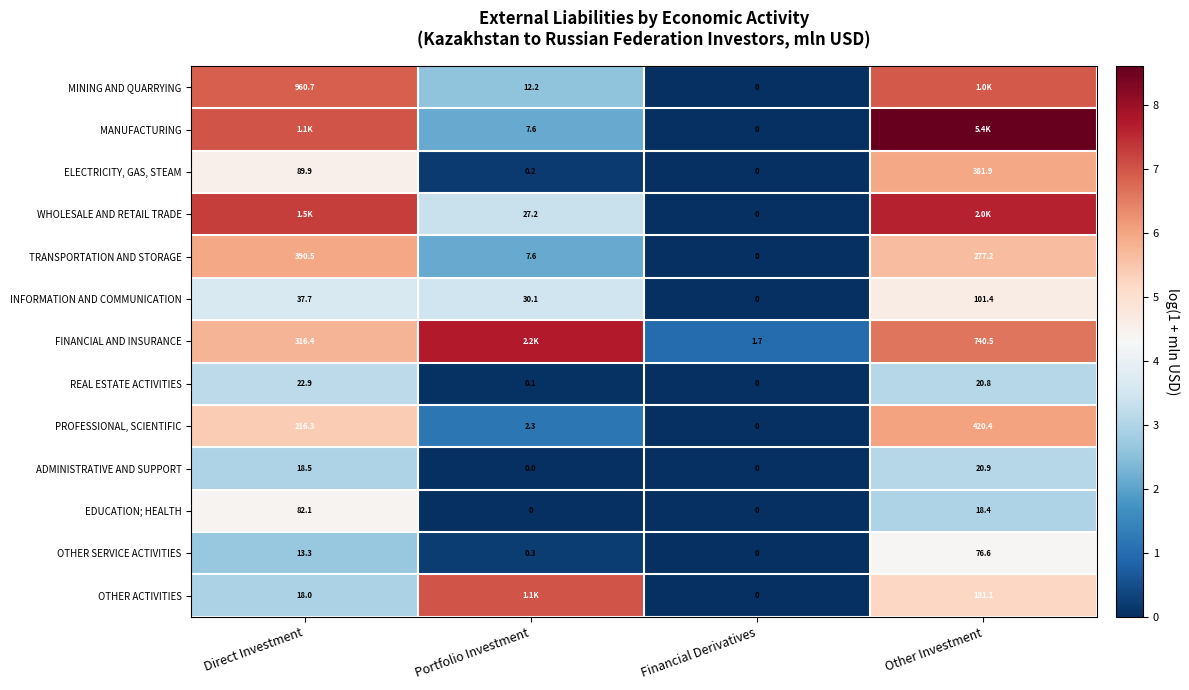

Where does the ELECTRICITY, GAS, STEAM series first go above 89?

Direct Investment